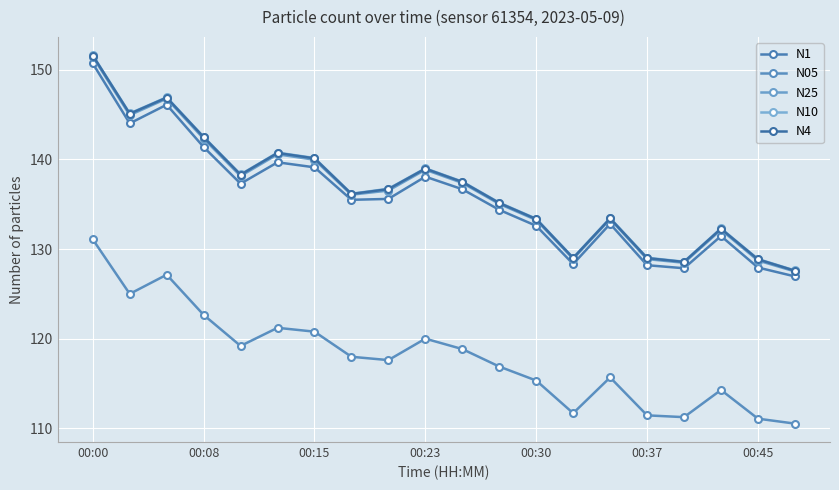

What is the difference between the maximum and second lowest values in the N1 series?

22.8